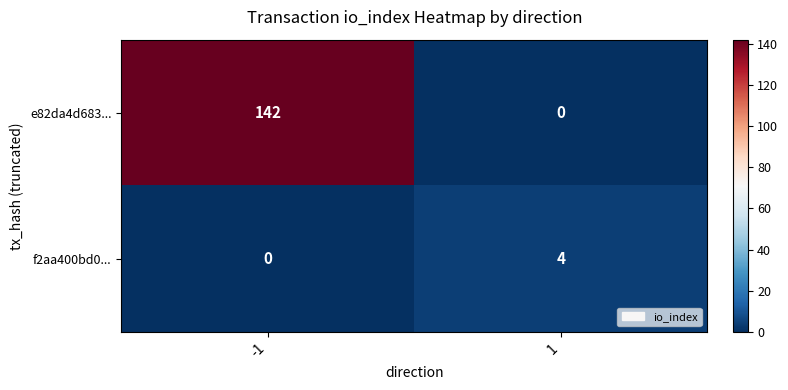

Reading left to right, what are all the values shown in this chart?

e82da4d683...: 142	0
f2aa400bd0...: 0	4